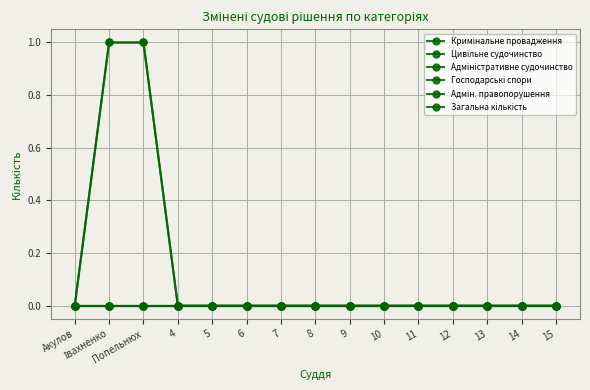

Is this an area chart (filled region under the line)?

No